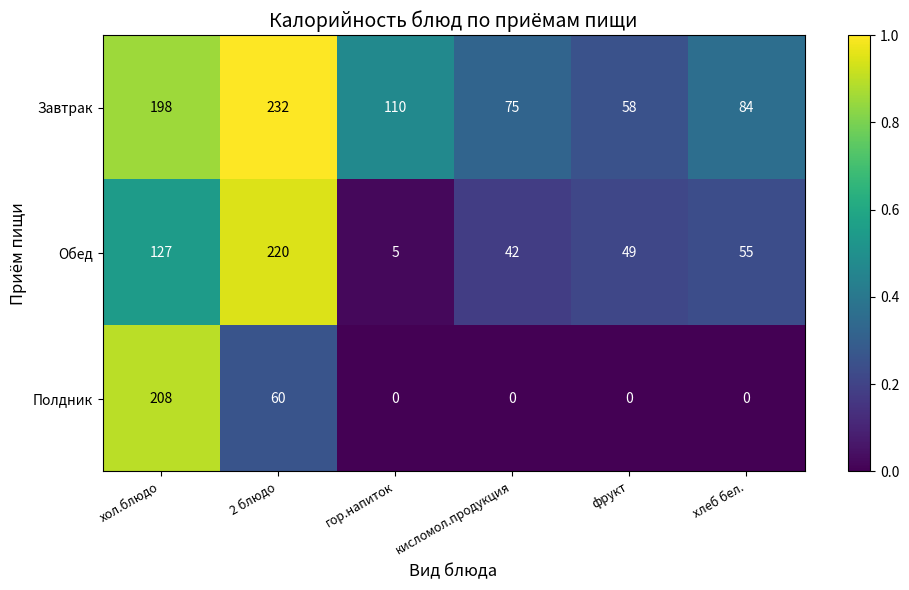

Which series has the largest total across all categories?

Завтрак